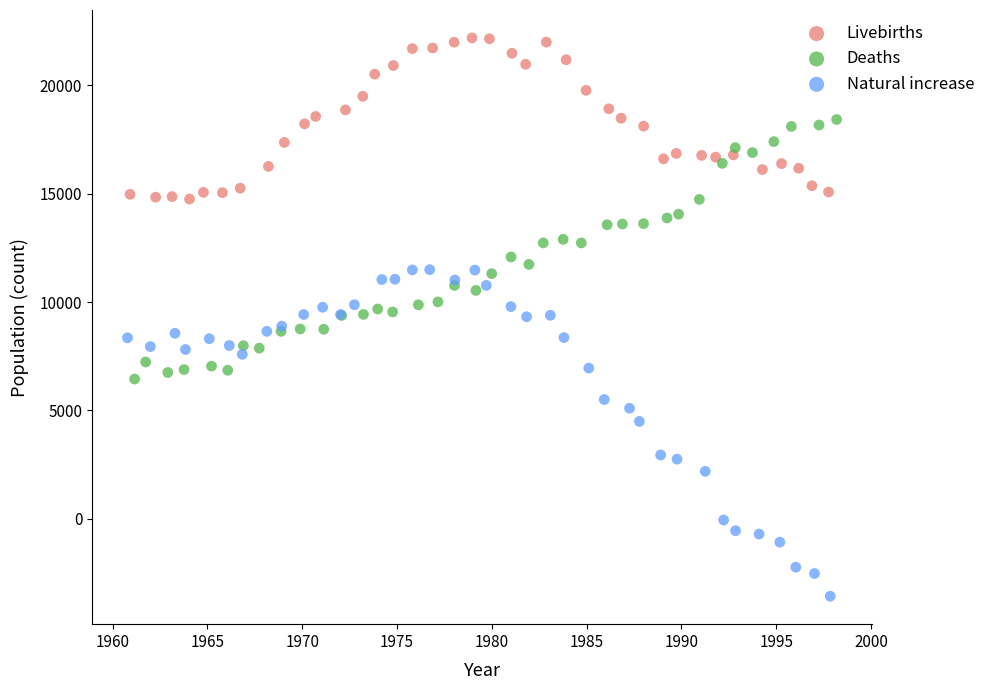

What are all the series names shown in the legend?

Livebirths, Deaths, Natural increase